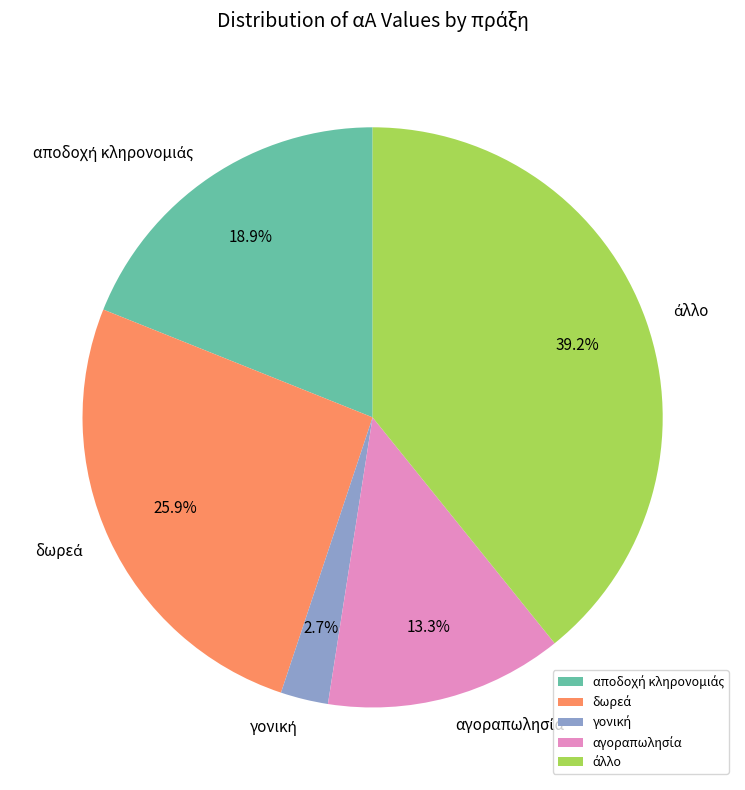

Is there a majority slice in this chart?

No